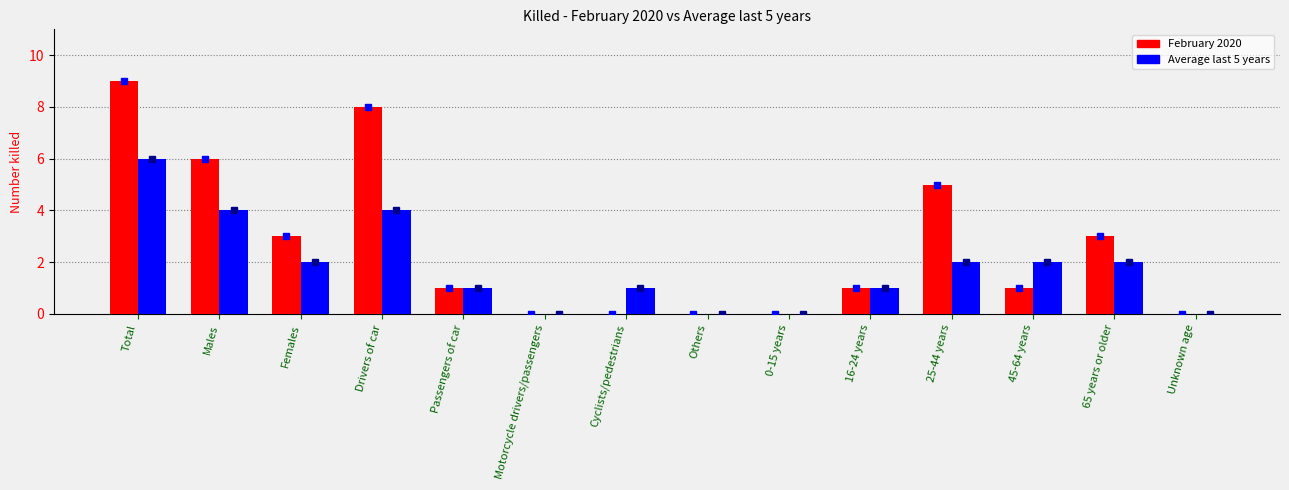

The February 2020 series shows 0 at Motorcycle drivers/passengers. True or false?

True